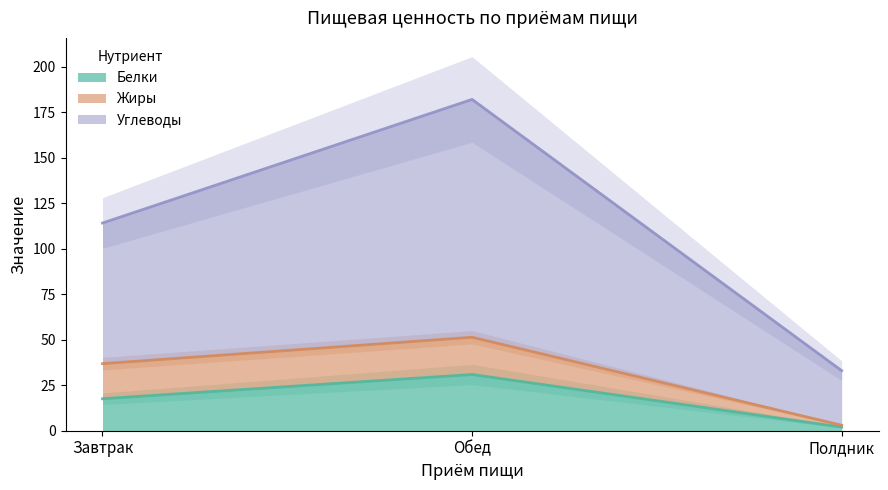

The value of Белки at Обед is 12.4. True or false?

False